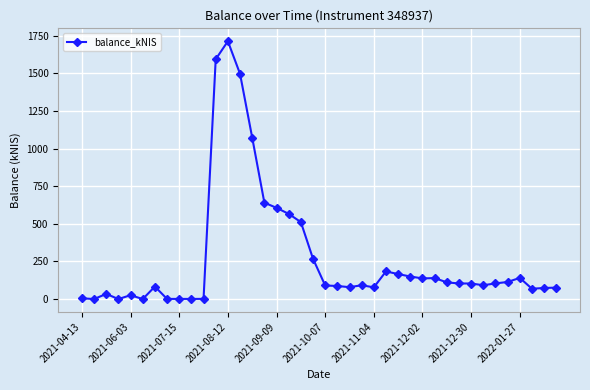

What is the greatest value displayed?

1713.1